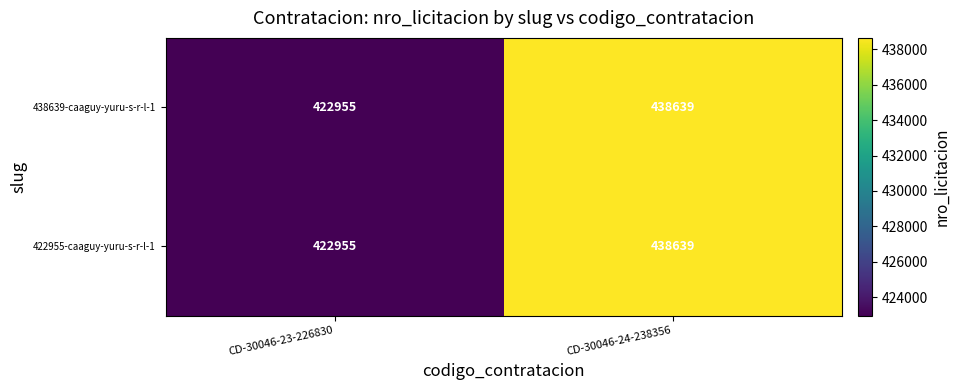

Count the number of data series in this chart.

2